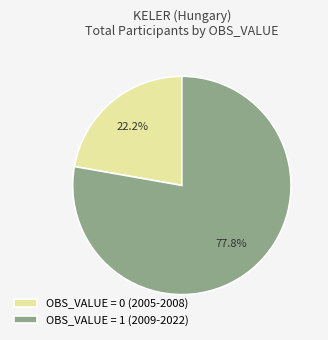

Rank the categories by value from lowest to highest.

OBS_VALUE = 0 (2005-2008), OBS_VALUE = 1 (2009-2022)